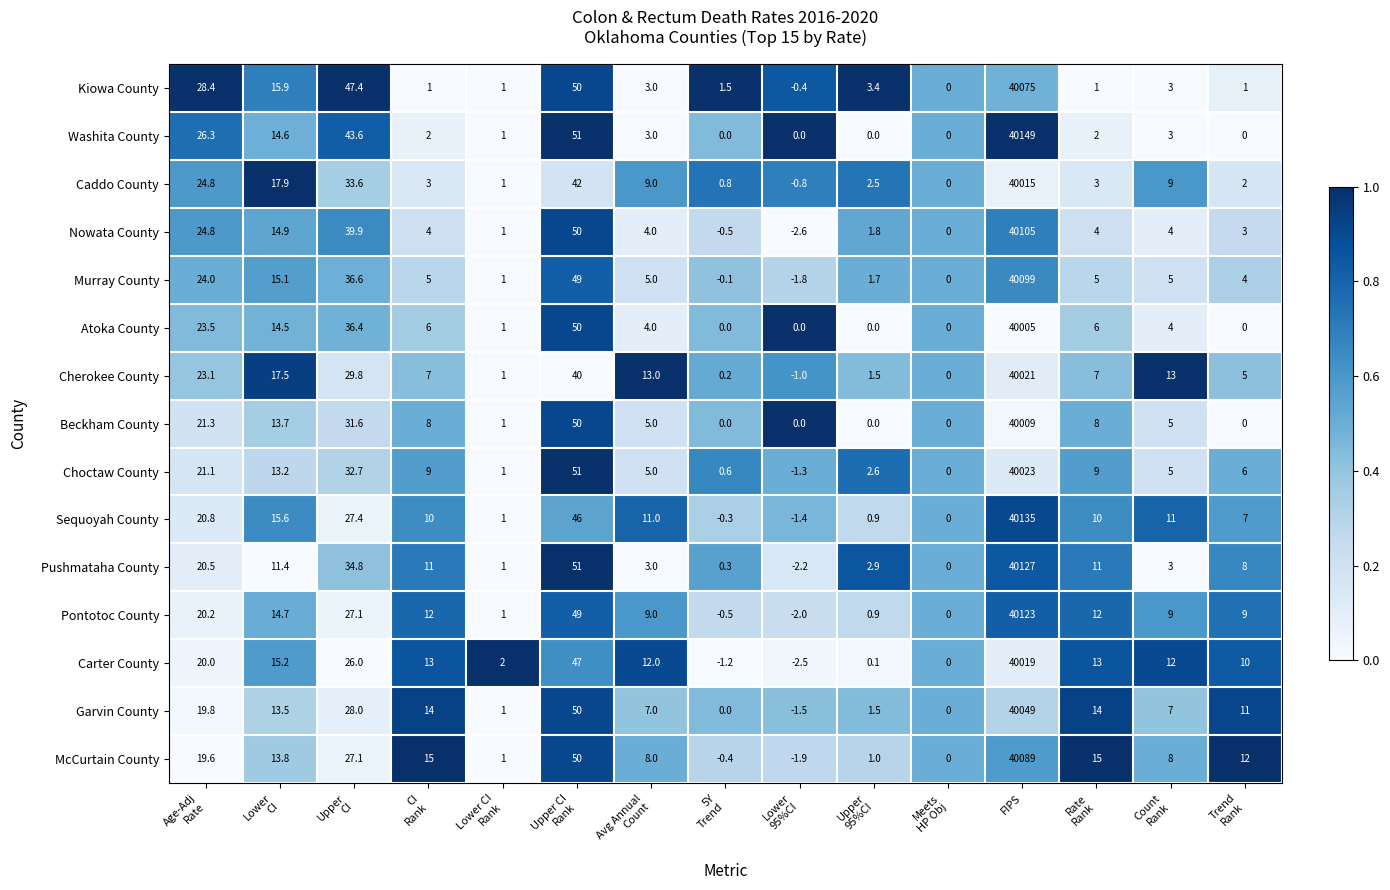

What is the difference between the second highest and second lowest values in the Pontotoc County series?

49.5